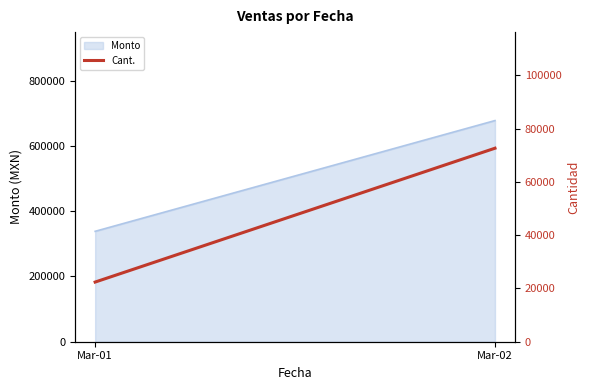

Read the value at Mar-02, to the nearest 10.

72600